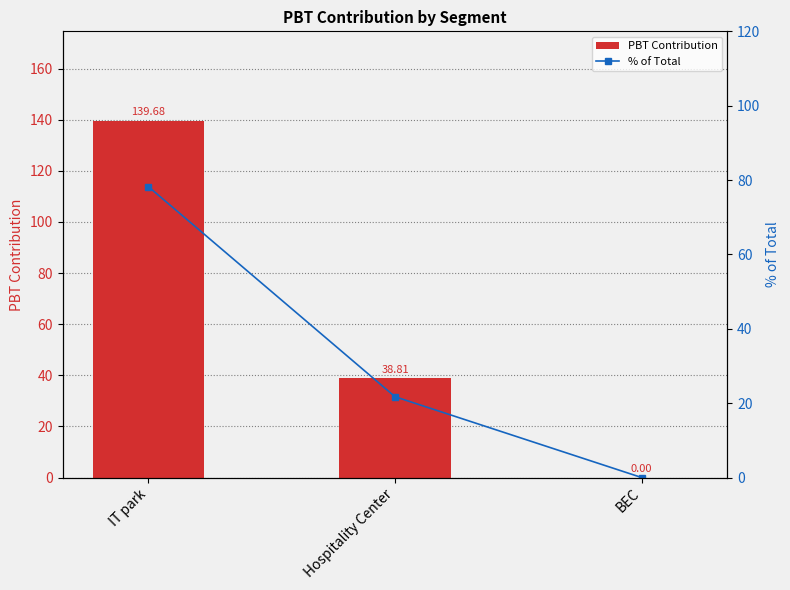

True or false: % of Total has a value of 9.5 at Hospitality Center.

False